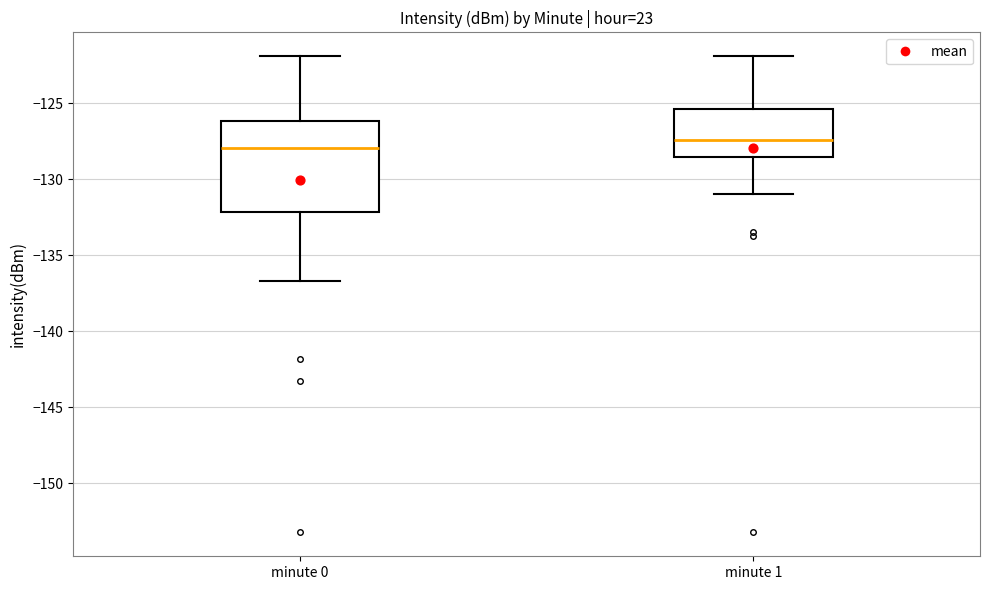

Comparing the boxes themselves (not the whiskers), which one is the tallest?

minute 0